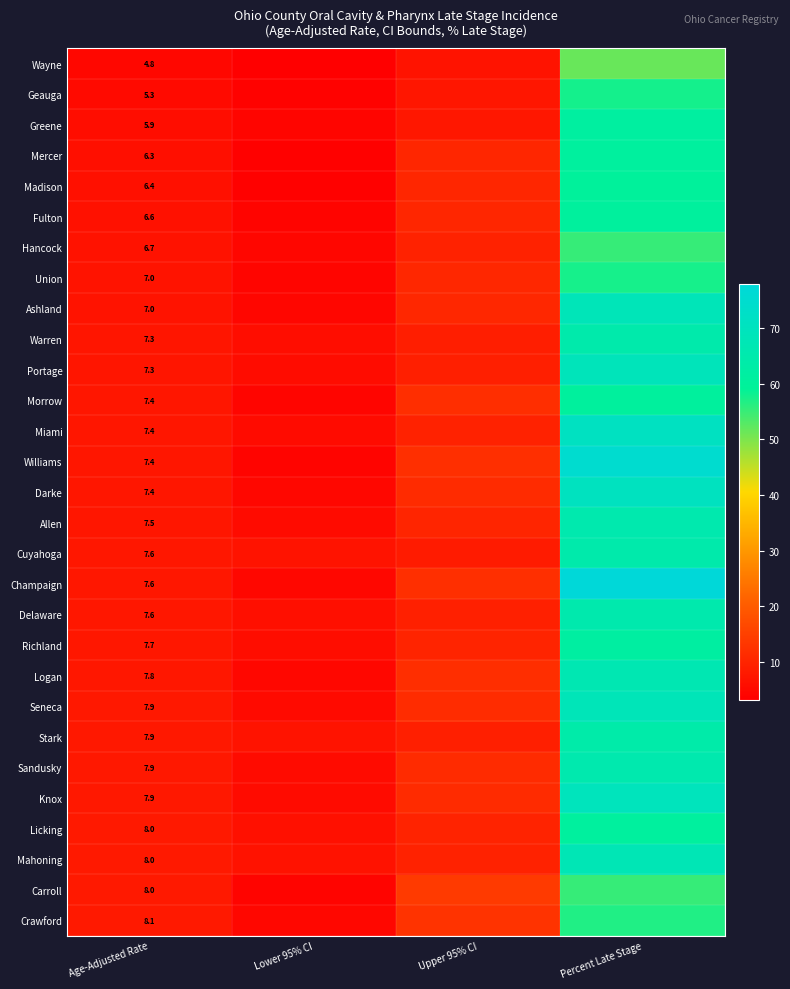

The value of Sandusky at Upper 95% CI is 17.7. True or false?

False